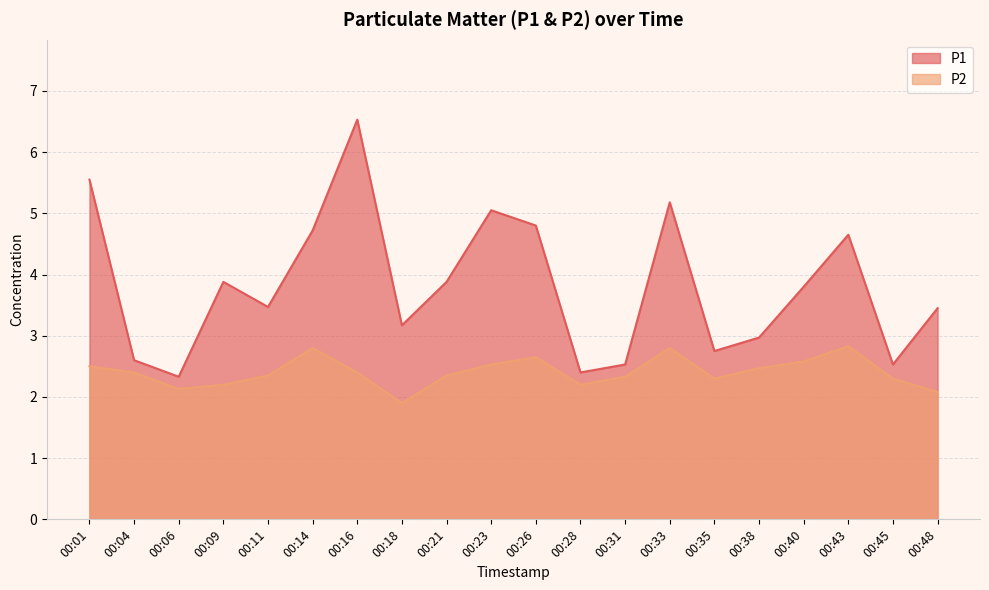

True or false: P1 has a value of 4.7 at 00:14.

True